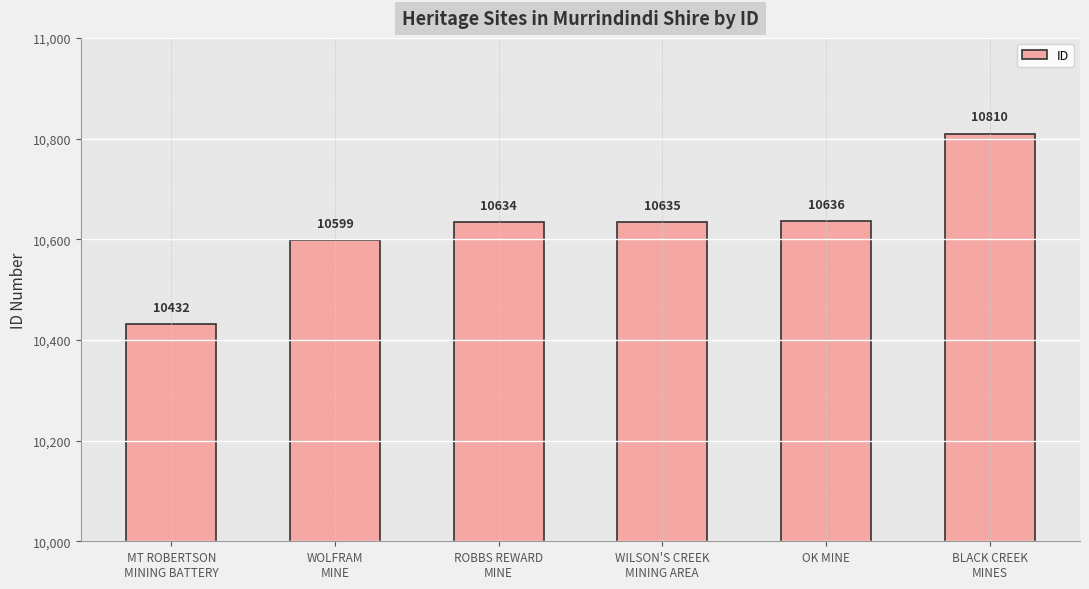

Between ROBBS REWARD
MINE and WILSON'S CREEK
MINING AREA, which is larger?

WILSON'S CREEK
MINING AREA